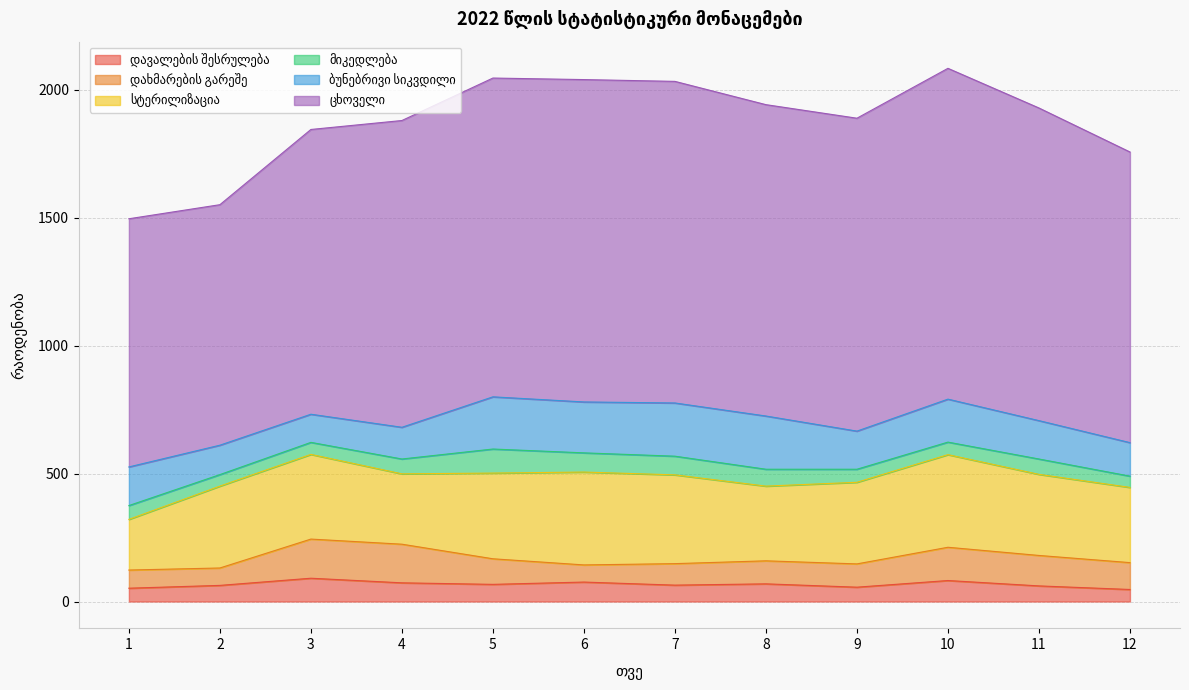

At 4, list the series in order from largest to smallest.

ცხოველი, სტერილიზაცია, დახმარების გარეშე, ბუნებრივი სიკვდილი, დავალების შესრულება, მიკედლება